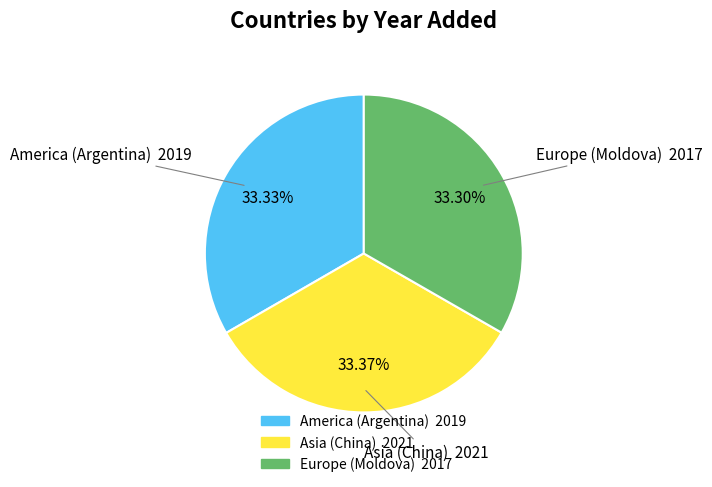

Does America (Argentina) account for over 50% of the chart?

No